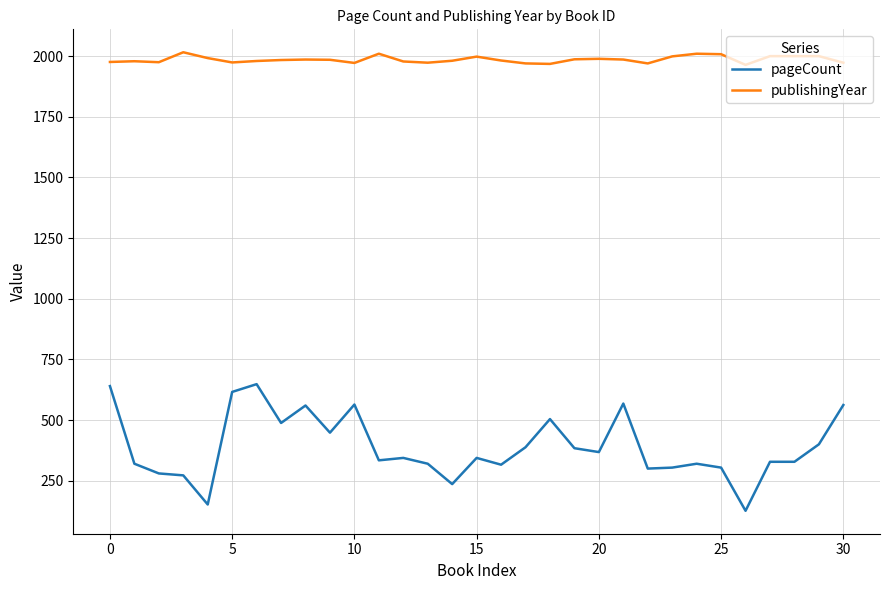

True or false: pageCount and publishingYear intersect in this chart.

False